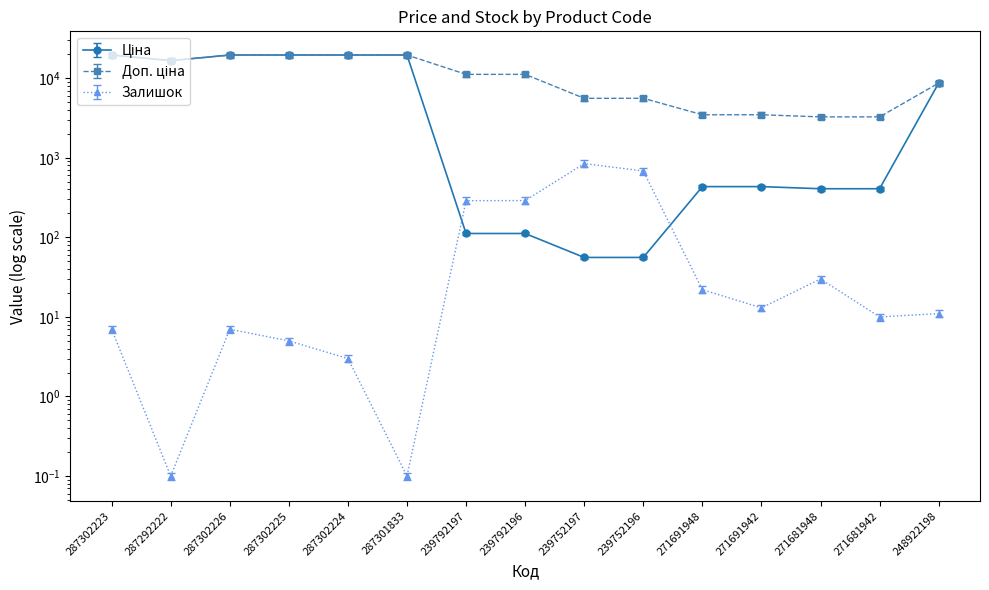

At how many categories does at least one series exceed 5489?

11